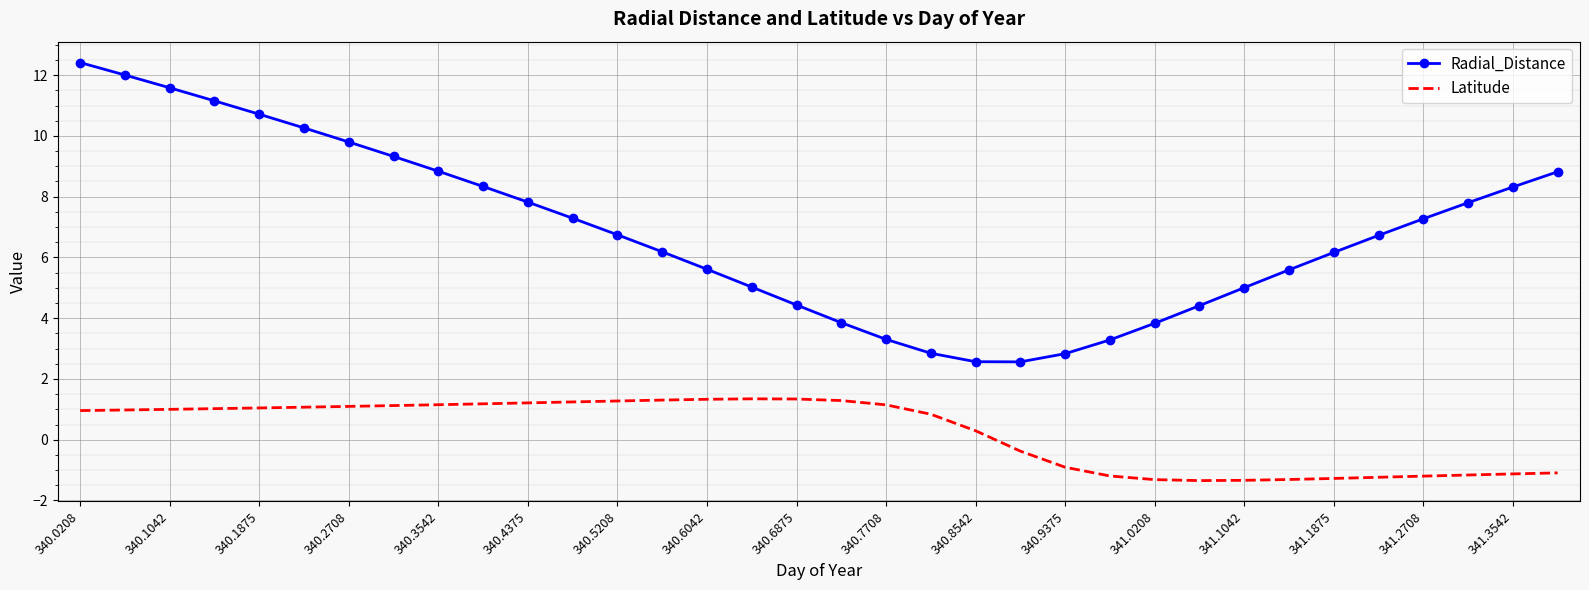

Rank the series by their average value, from highest to lowest.

Radial_Distance, Latitude